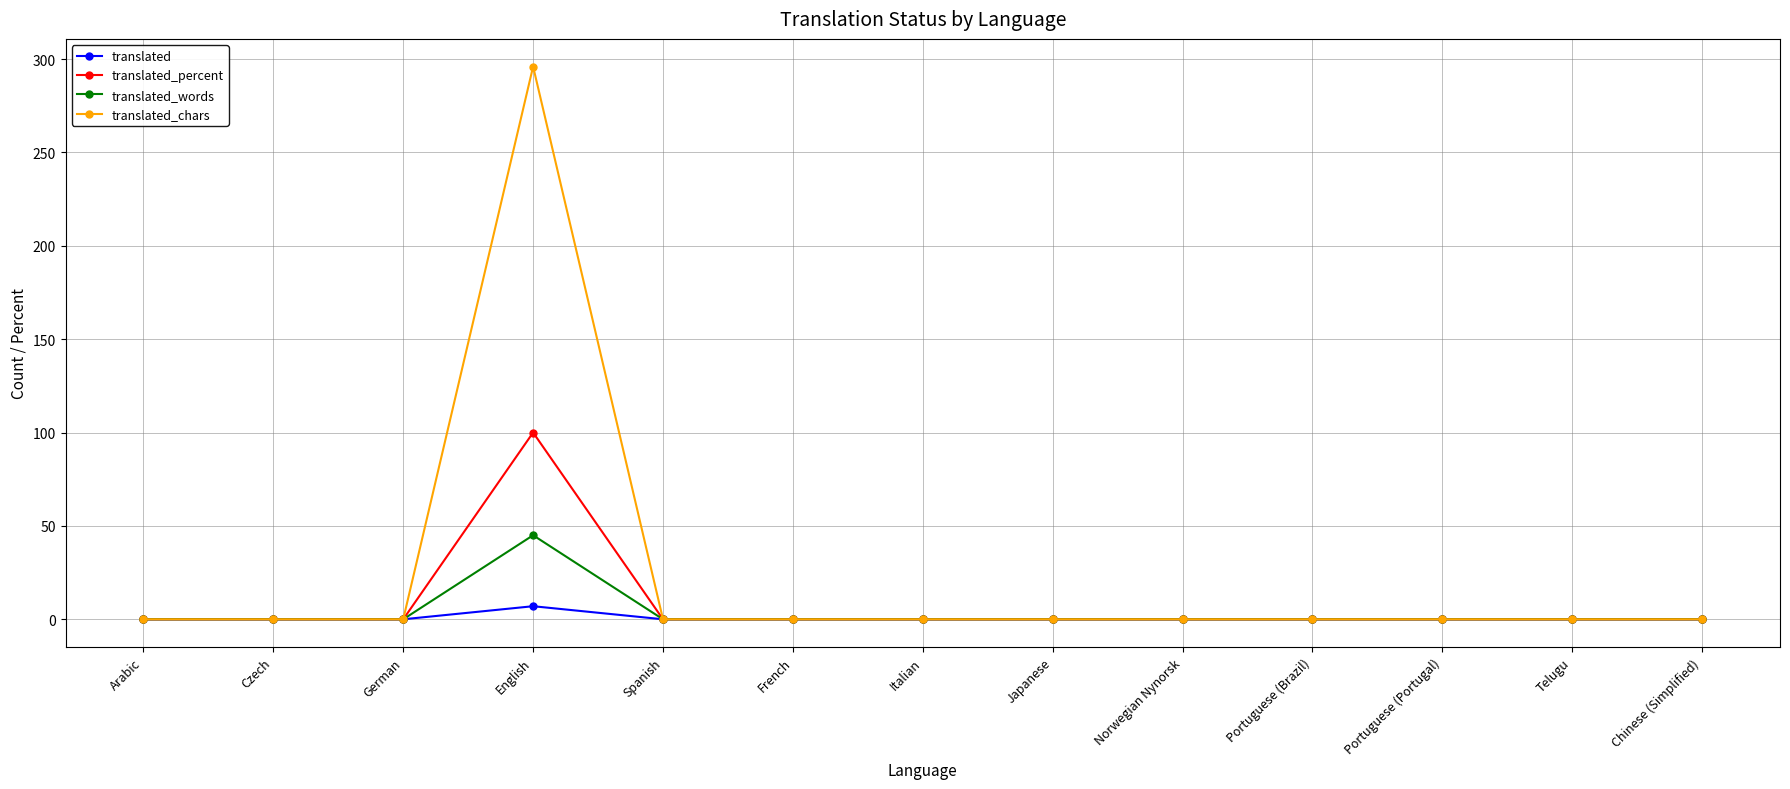

What is the label of the 10th point from the left?

Portuguese (Brazil)